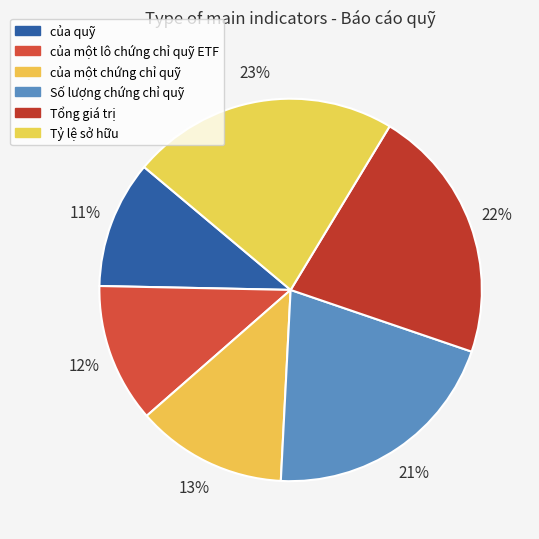

True or false: Tỷ lệ sở hữu accounts for 36% of the total.

False